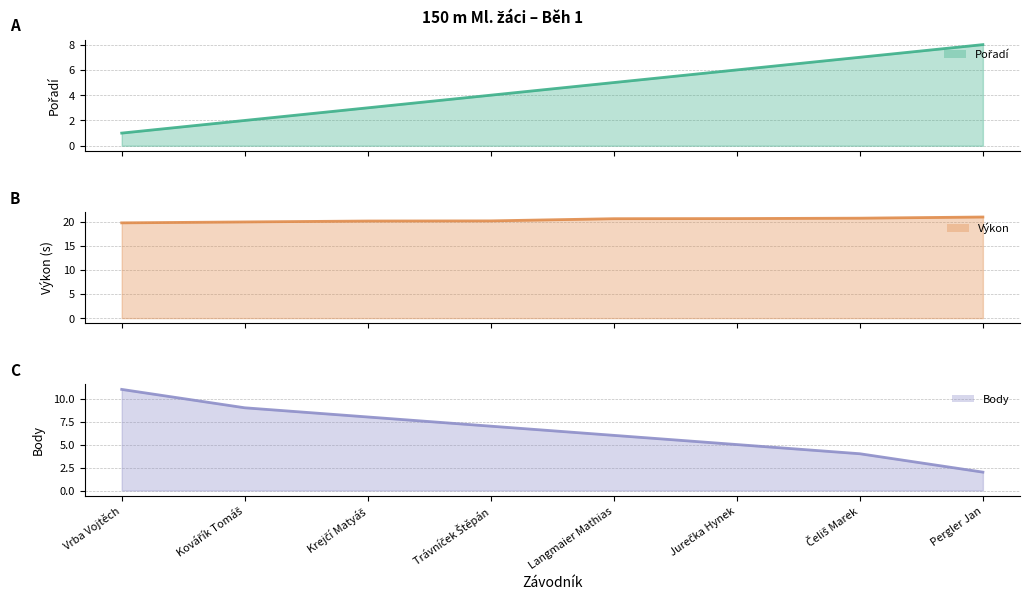

Which category has the highest value across all series?

Pergler Jan